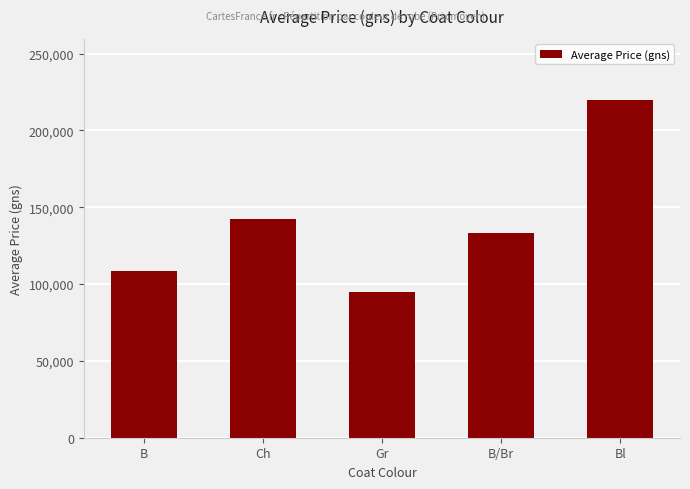

What is the sum of the values at Gr and Ch?

237142.9